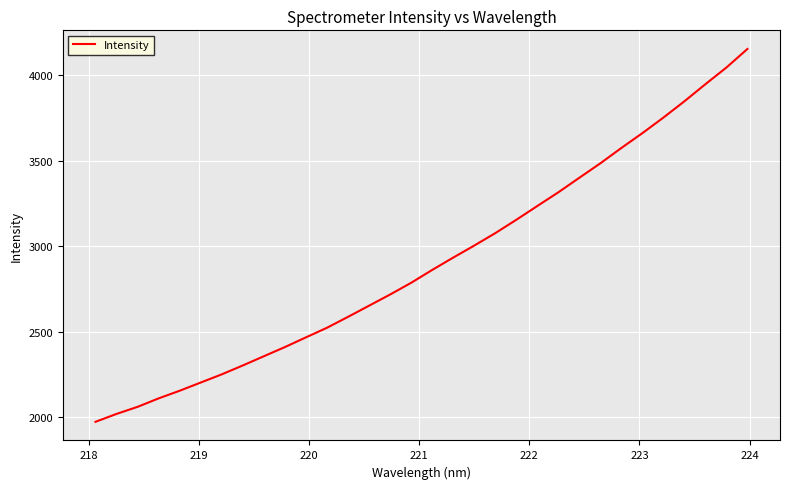

How many values exceed 2862?

16